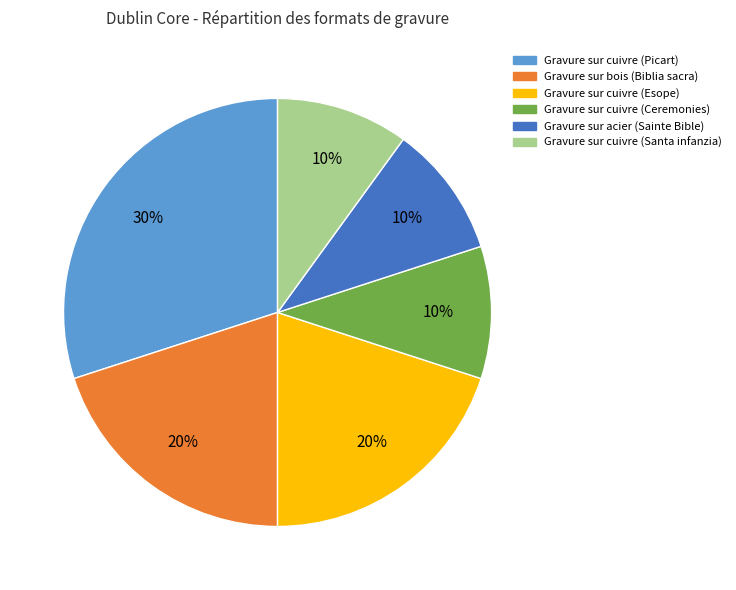

Between Gravure sur cuivre (Ceremonies) and Gravure sur bois (Biblia sacra), which is larger?

Gravure sur bois (Biblia sacra)